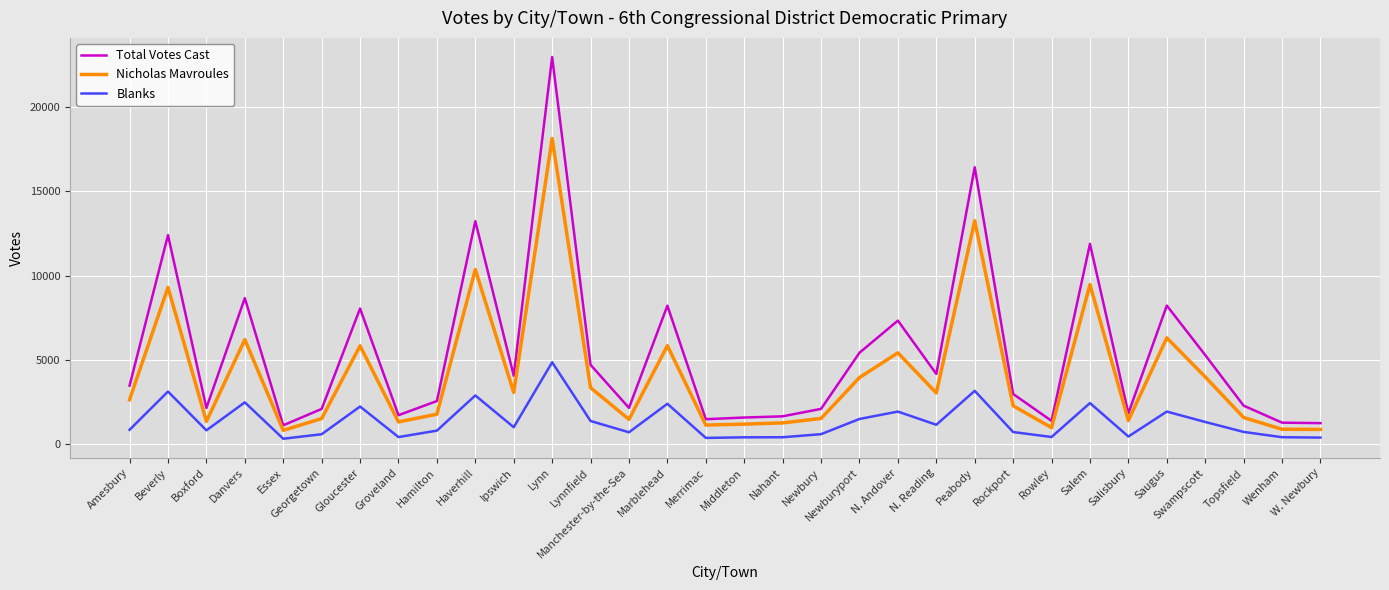

List the series in order of their peak value, highest first.

Total Votes Cast, Nicholas Mavroules, Blanks